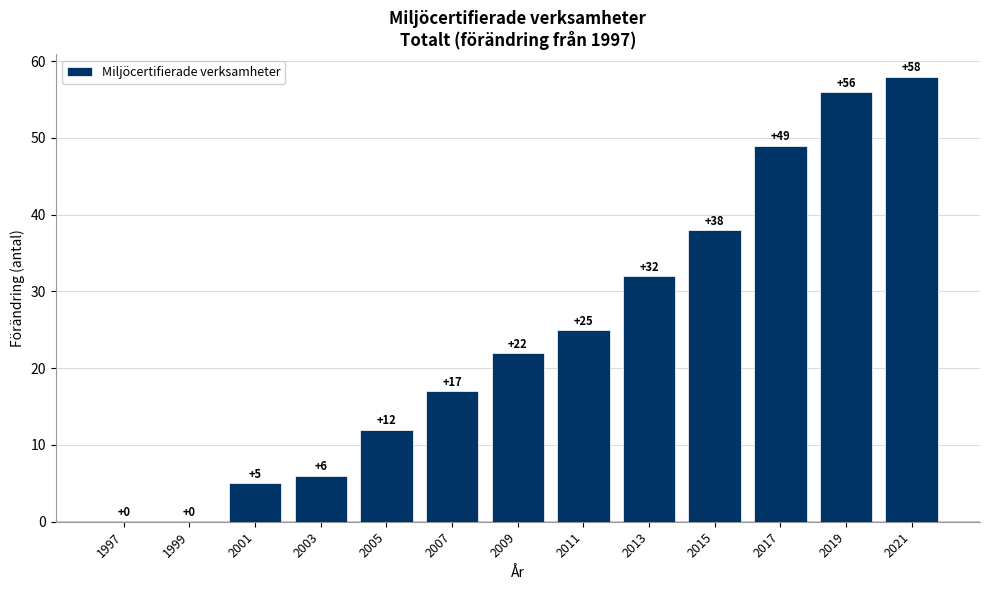

Which category has the highest value across all series?

2021